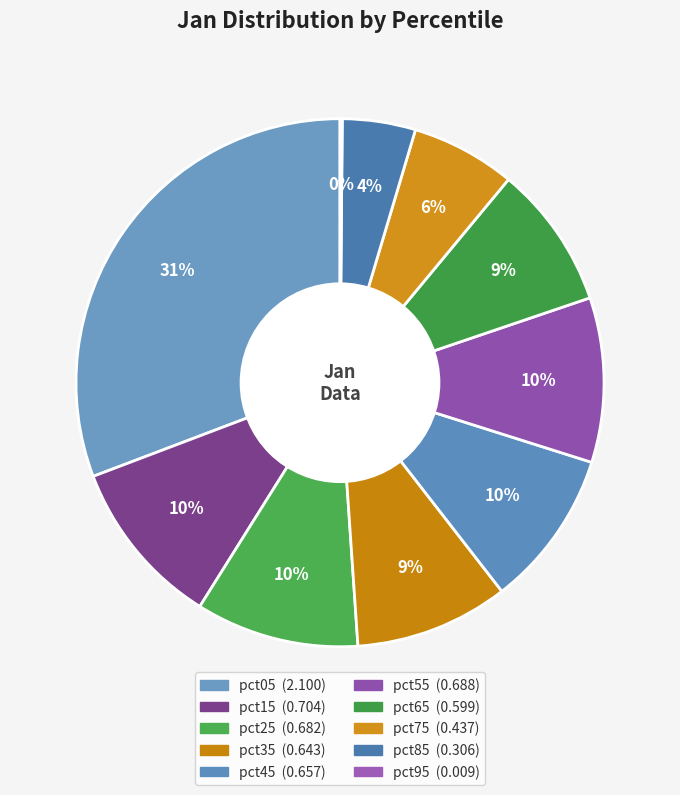

To the nearest percent, what is the combined percentage of pct75 and pct05?

37%